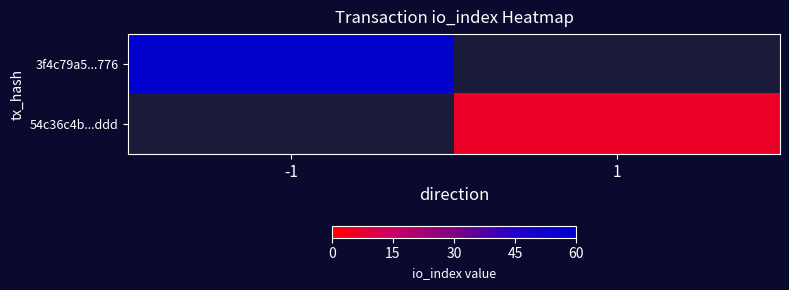

Is the value of 3f4c79a5...776 at -1 greater than the value of 54c36c4b...ddd at -1?

No